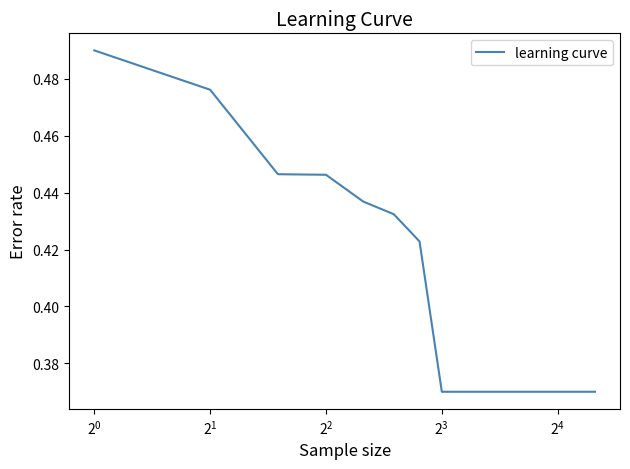

What is the difference between the second highest and second lowest values?

0.1